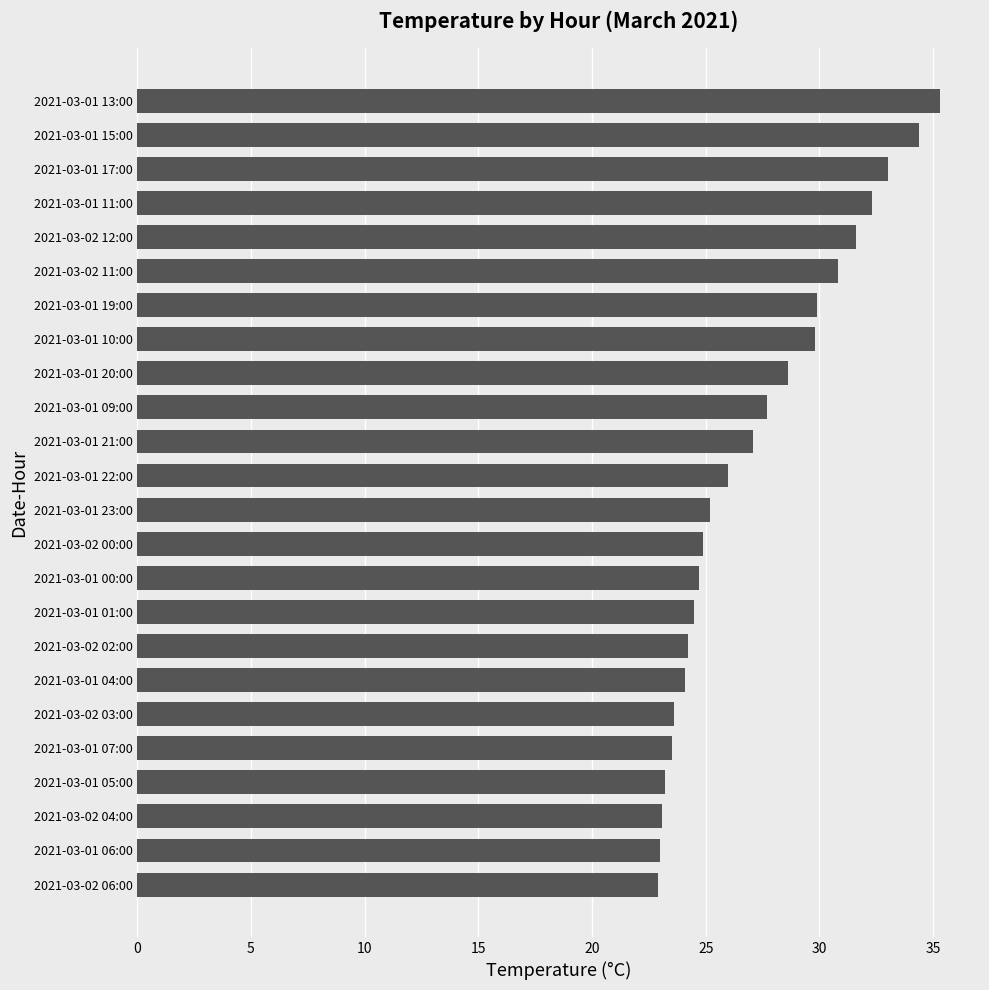

What is the difference between the maximum and minimum values?

12.4